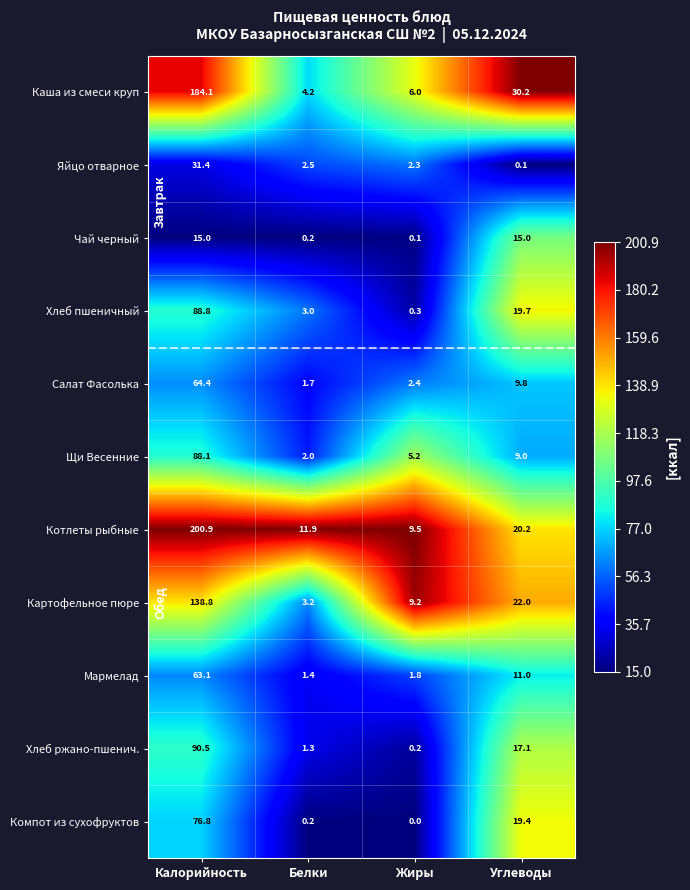

Which series has the widest spread of values?

Котлеты рыбные